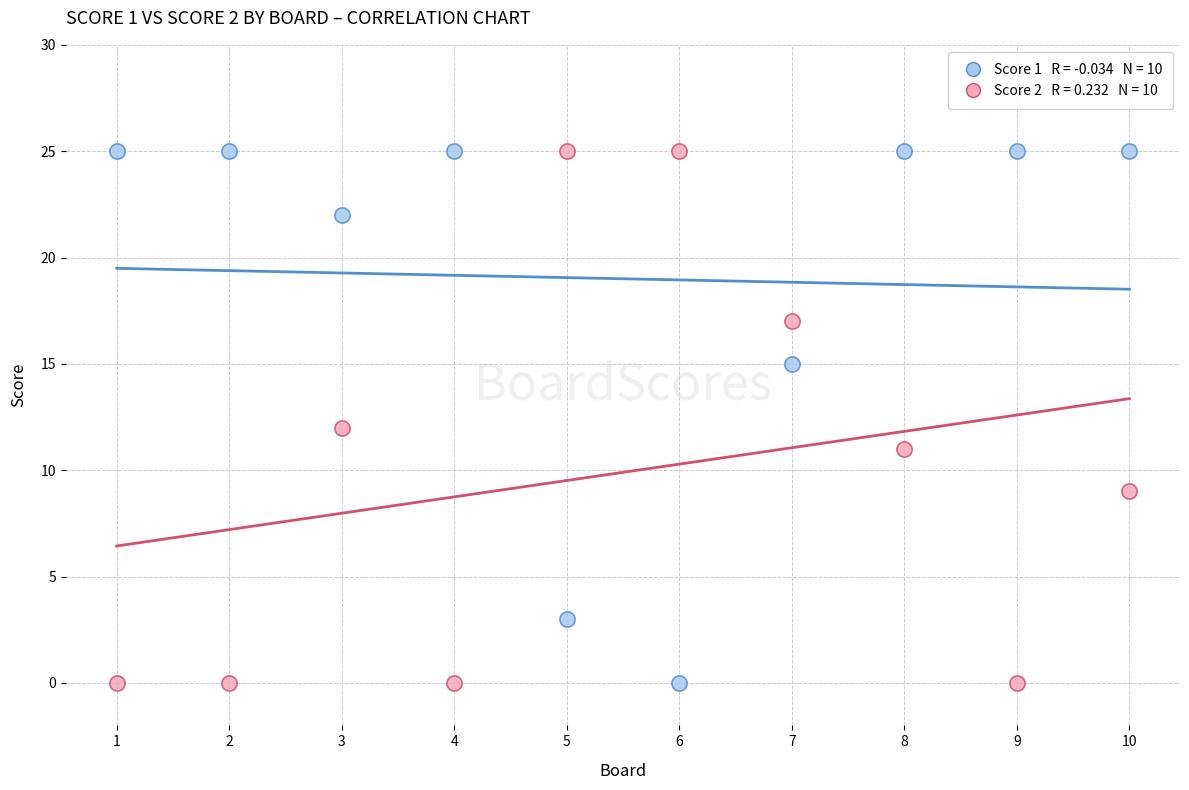

Across all data points, what is the range of Y values (max minus min)?

25